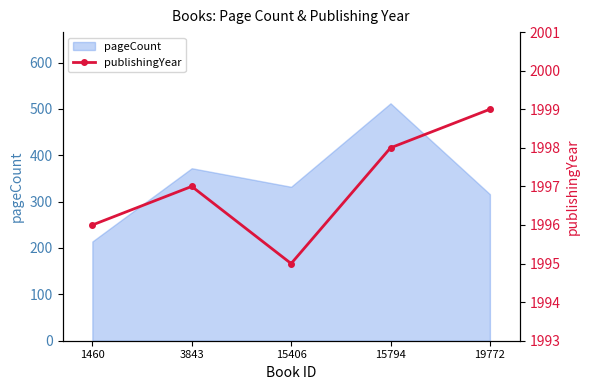

True or false: pageCount has a value of 512 at 15794.

True